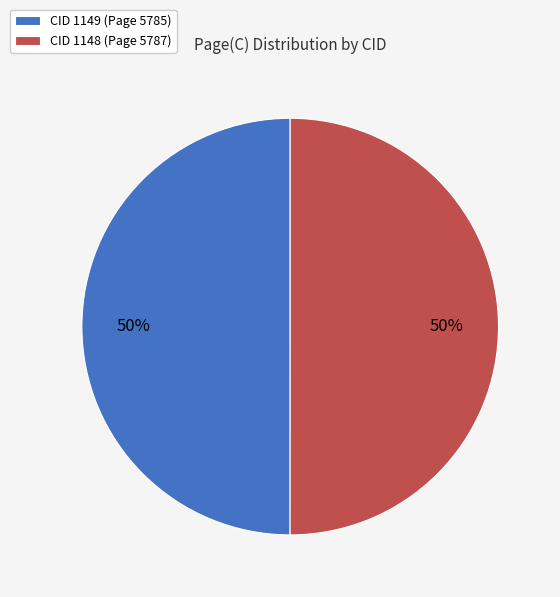

What percentage is the CID 1149 slice, to the nearest percent?

50%